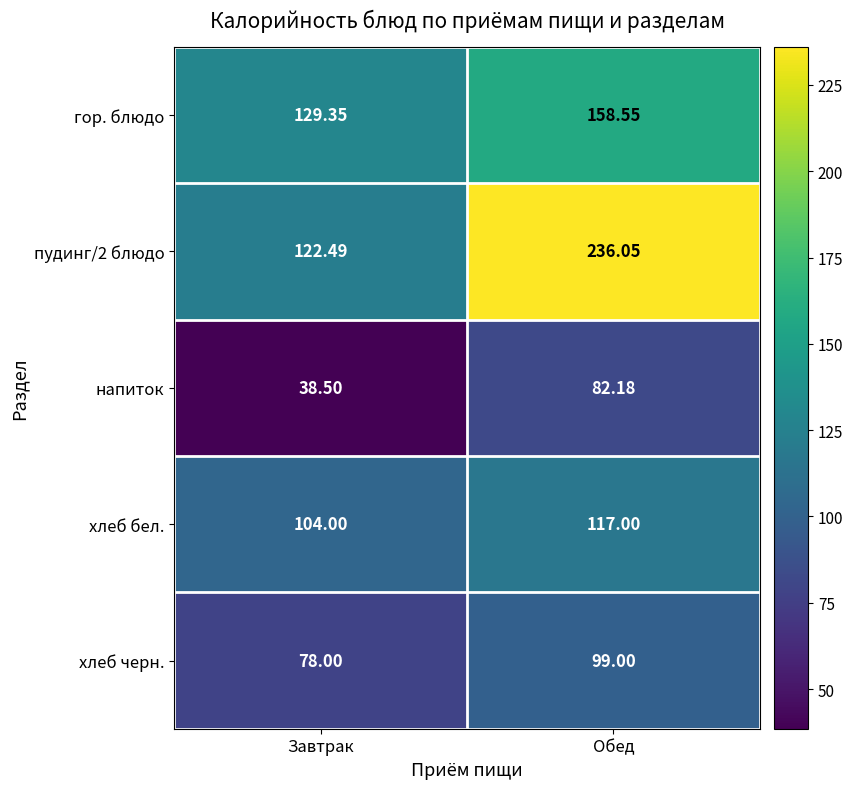

What is the total value across all series at Обед?

692.8